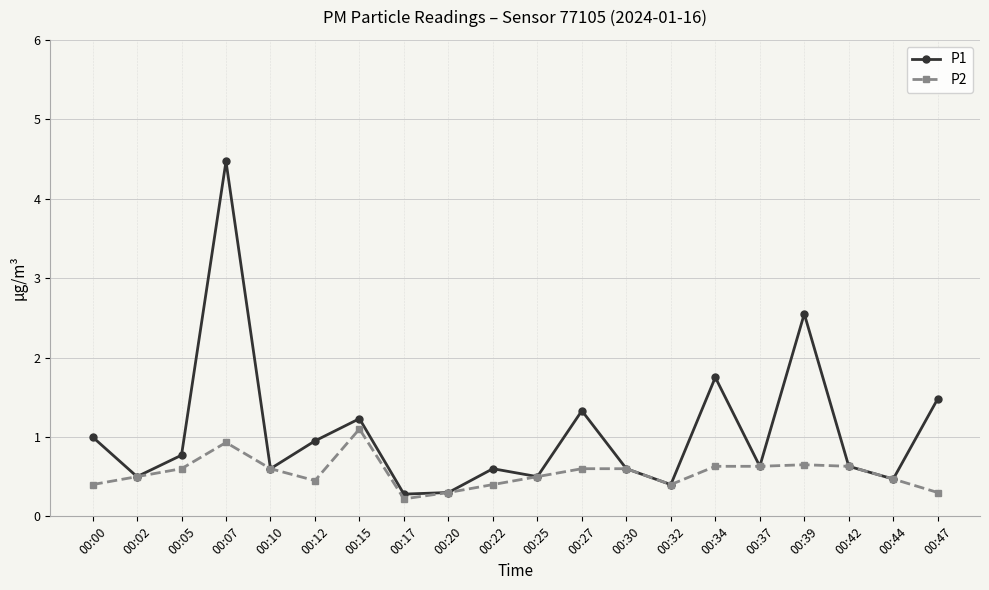

What is the maximum value shown in the chart?

4.5